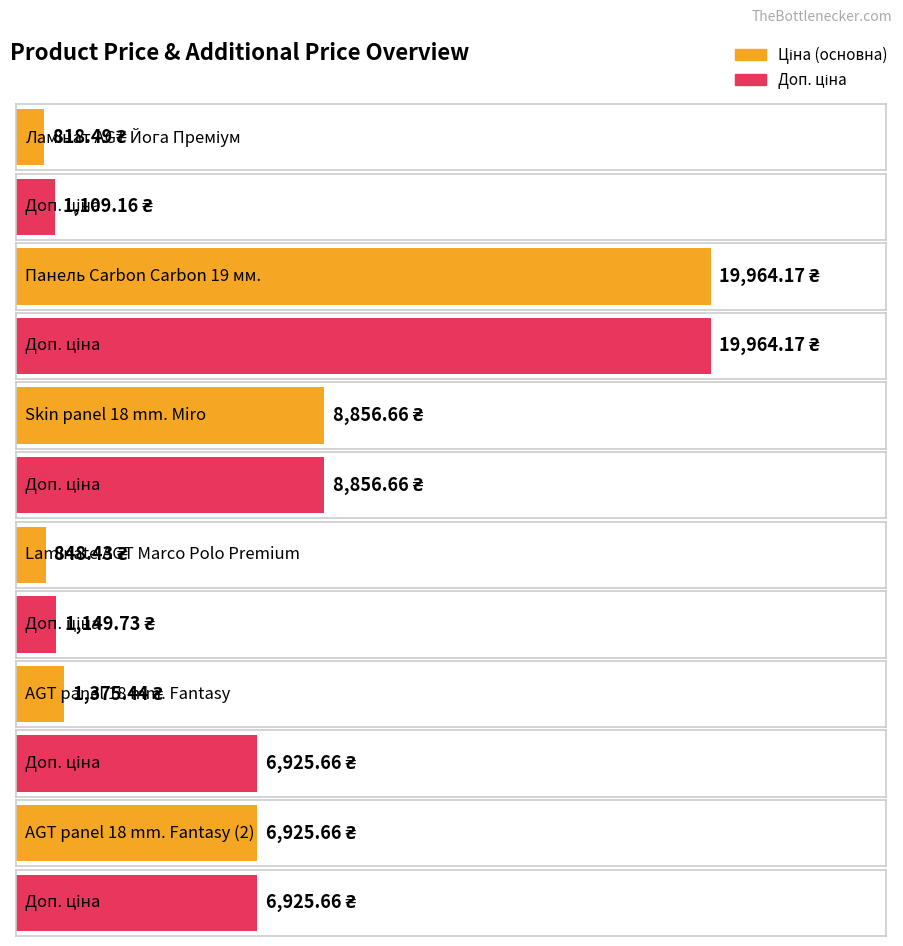

How many values in the Ціна series are below 6925?

3